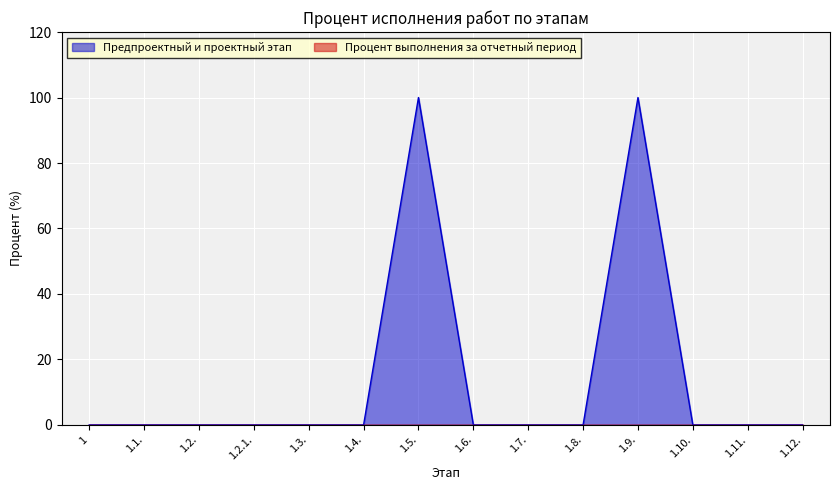

Rank the categories by value from lowest to highest.

1, 1.1., 1.2., 1.2.1., 1.3., 1.4., 1.6., 1.7., 1.8., 1.10., 1.11., 1.12., 1.5., 1.9.